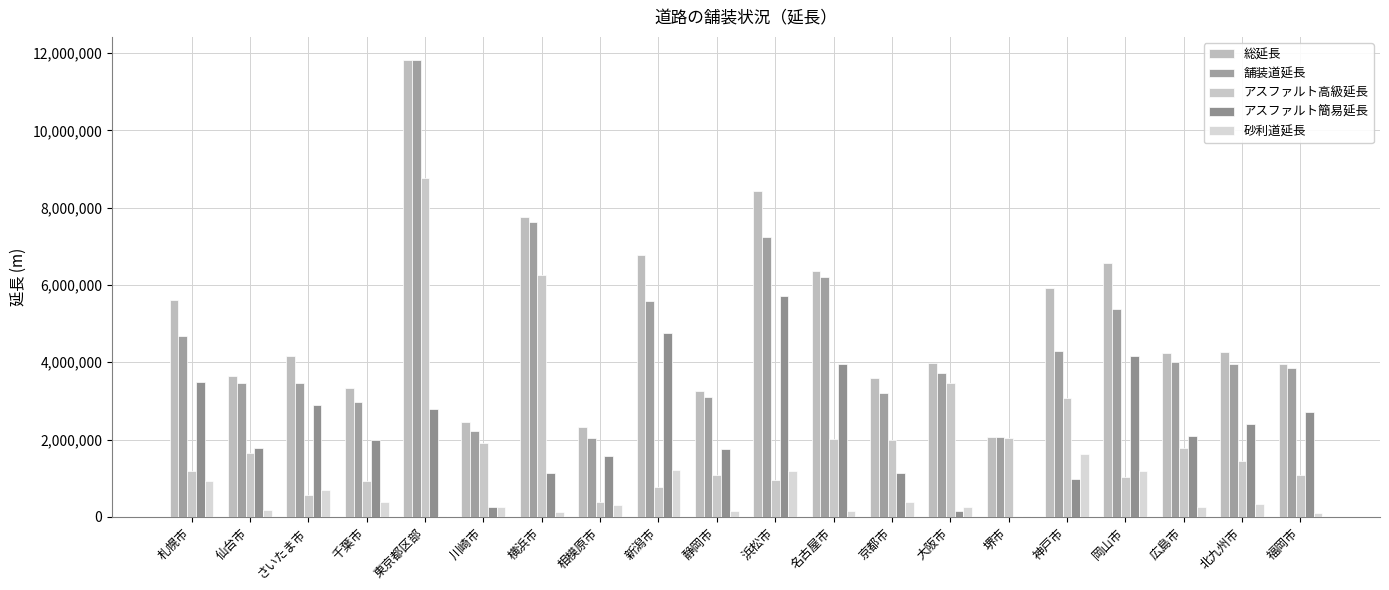

Does the chart contain stacked bars?

No